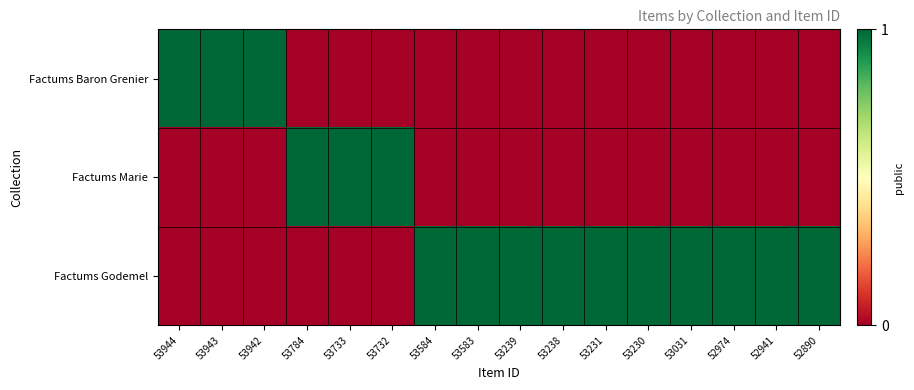

List the series in order of their peak value, highest first.

Factums Baron Grenier, Factums Marie, Factums Godemel